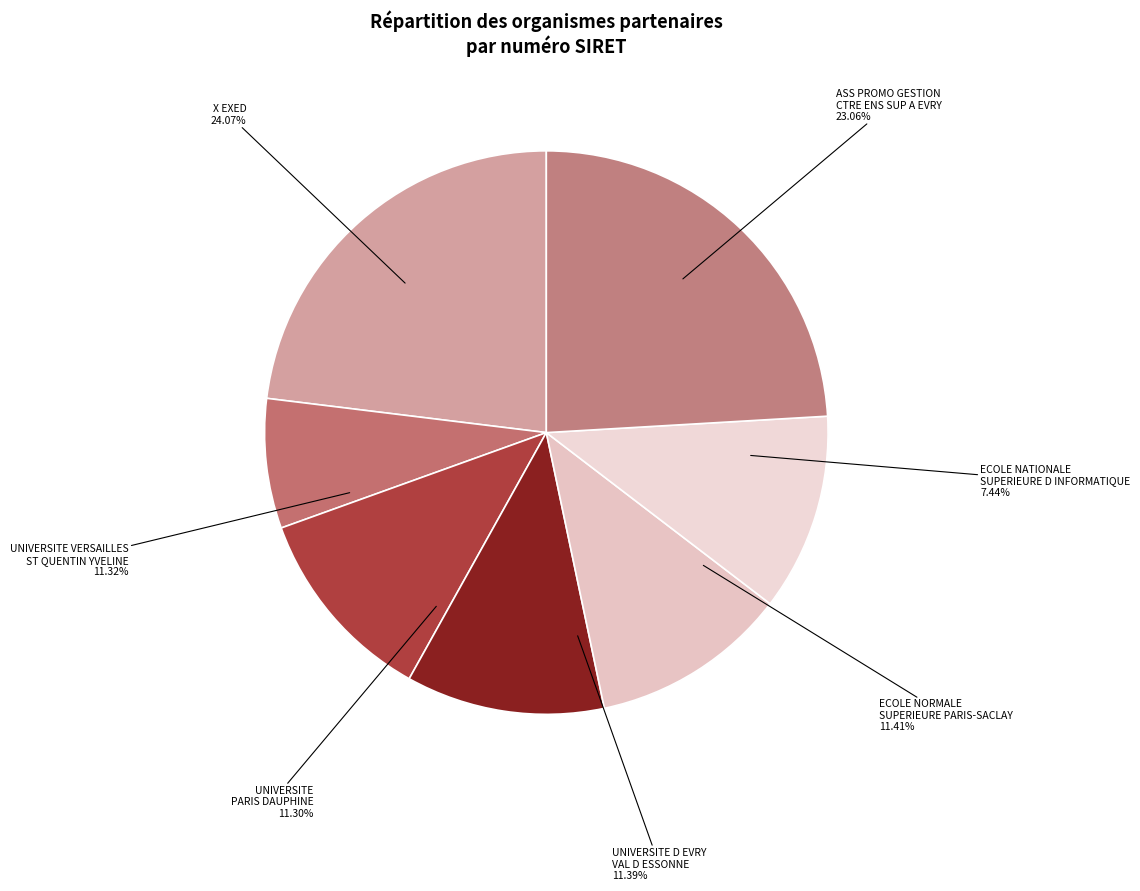

Which has a higher value, UNIVERSITE VERSAILLES
ST QUENTIN YVELINE or UNIVERSITE
PARIS DAUPHINE?

UNIVERSITE VERSAILLES
ST QUENTIN YVELINE